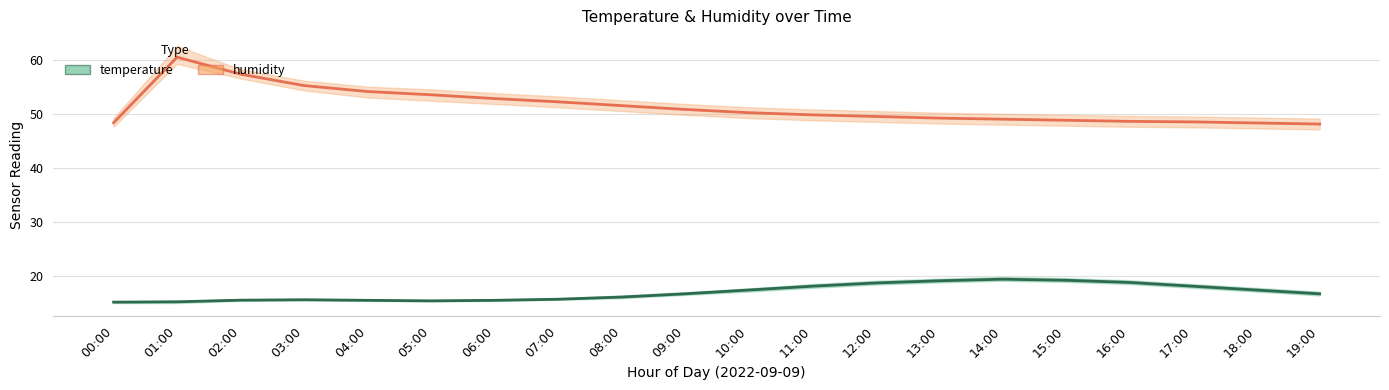

Is it true that temperature equals 15.3 at 01:00?

True